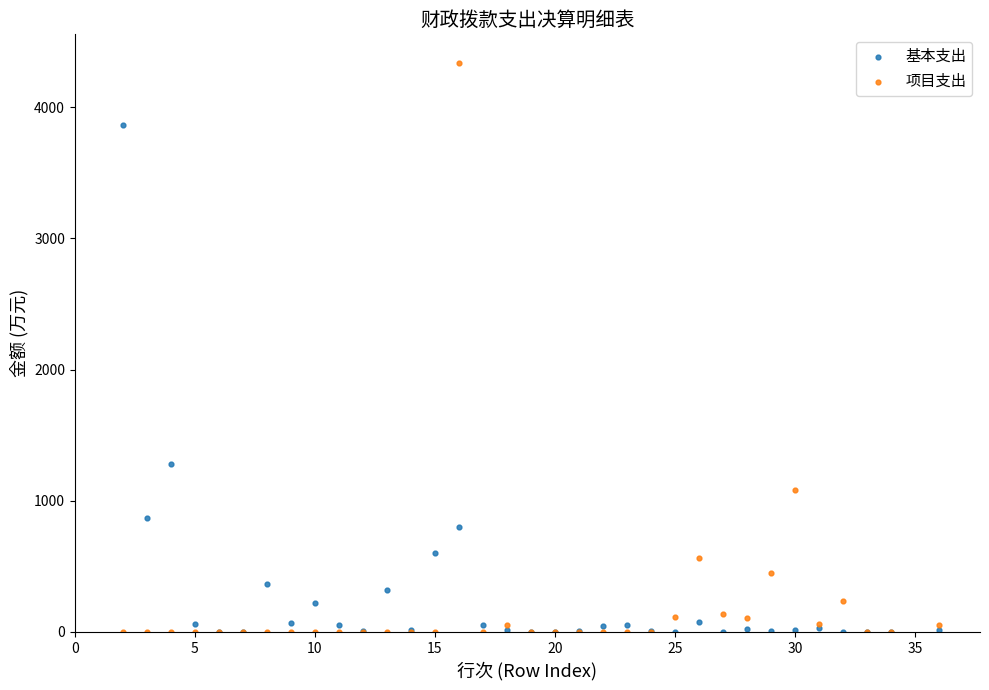

Across all series, what Y value is closest to 2168?

1283.0